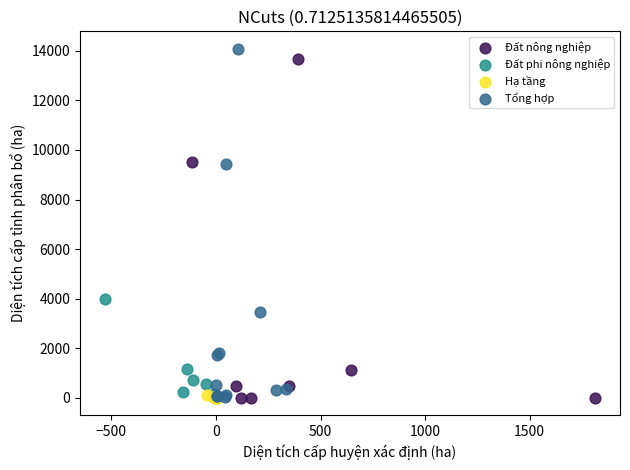

Which series contains the highest Y value?

Tổng hợp